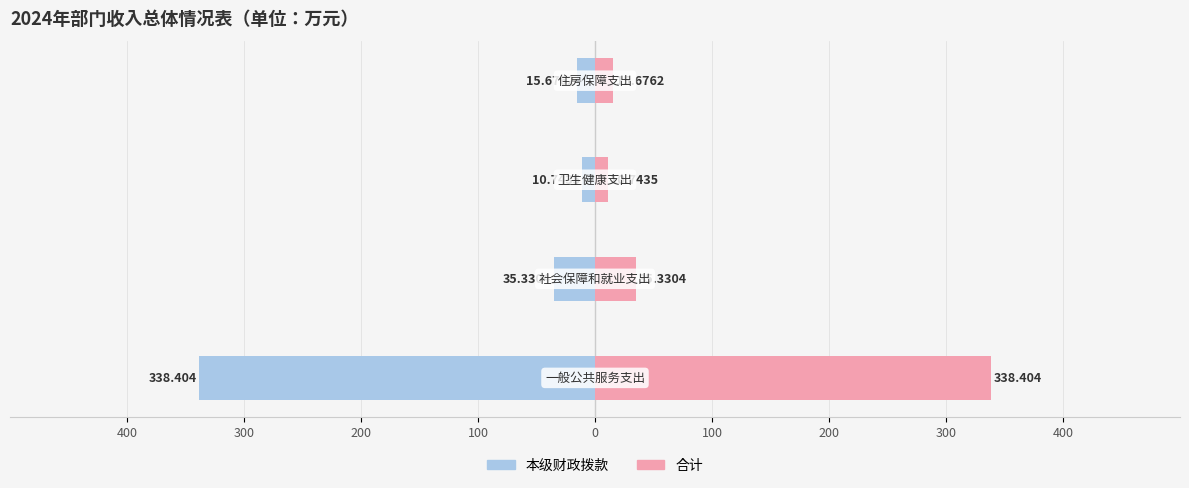

Which series has the largest range (max minus min)?

本级财政拨款